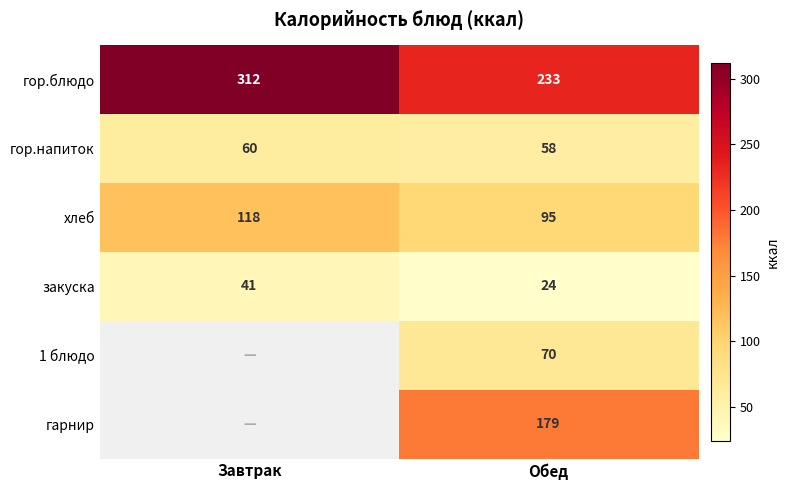

At which category is the sum across all series the highest?

Обед